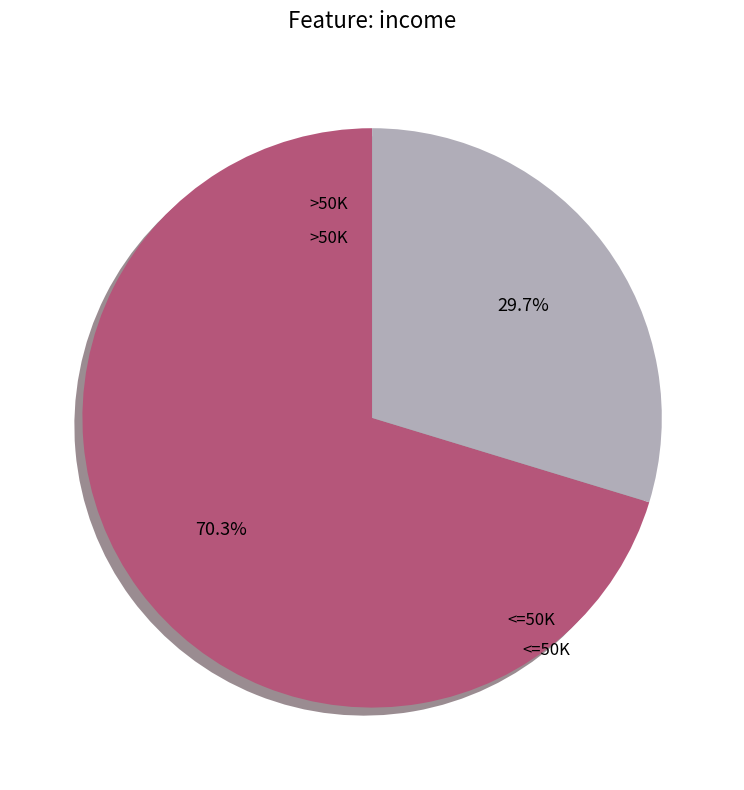

Is there a majority slice in this chart?

Yes